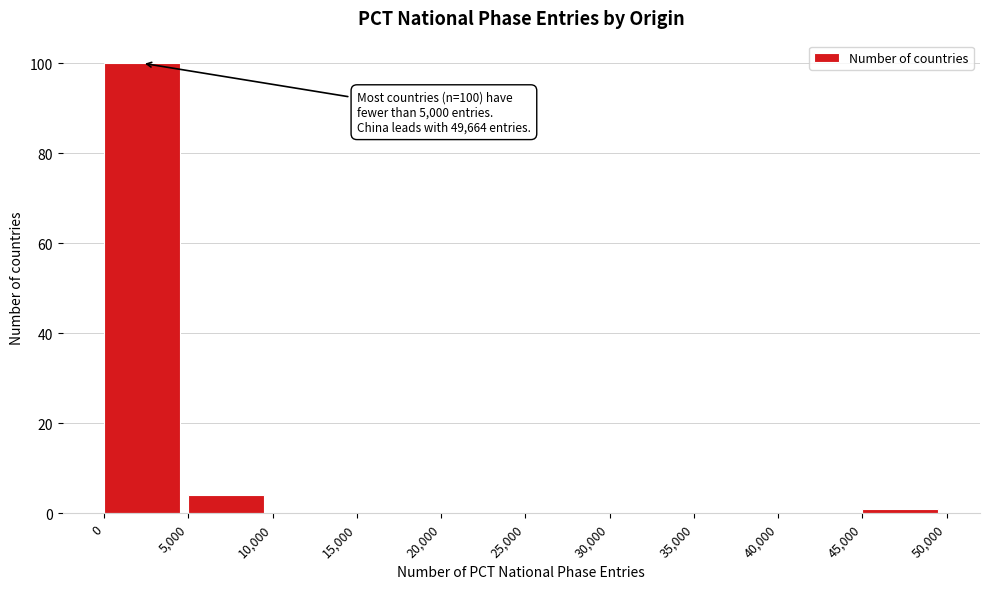

Over which range of the x-axis is the bar tallest?

0 to 5,000